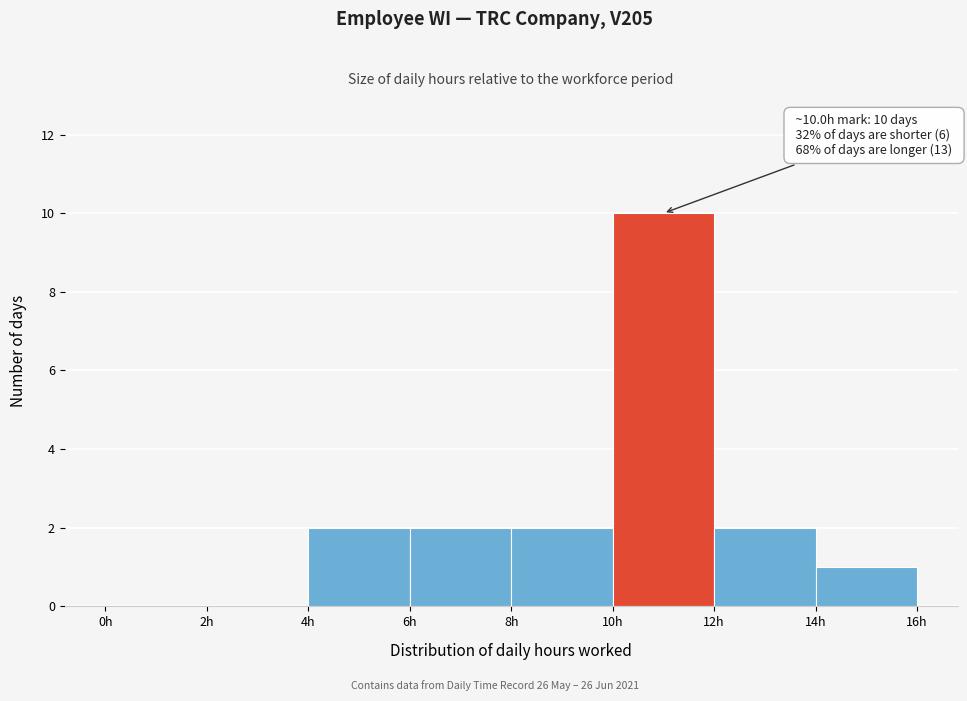

Over which range of the x-axis is the bar tallest?

10 to 12